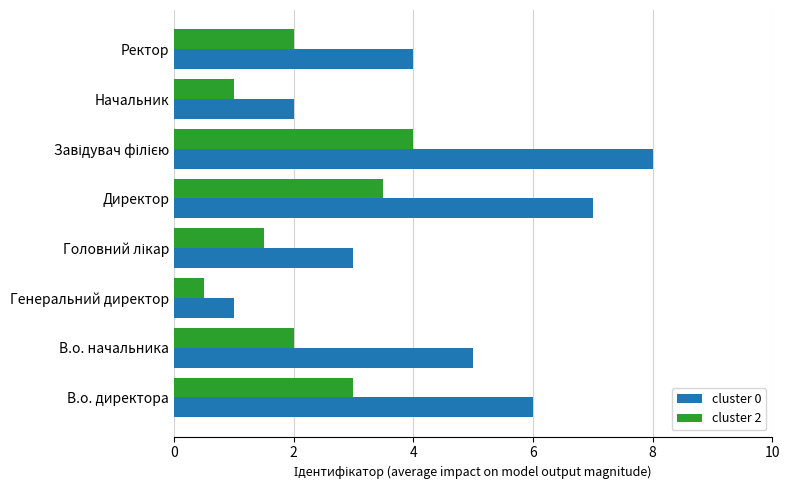

What is the maximum value shown in the chart?

8.0